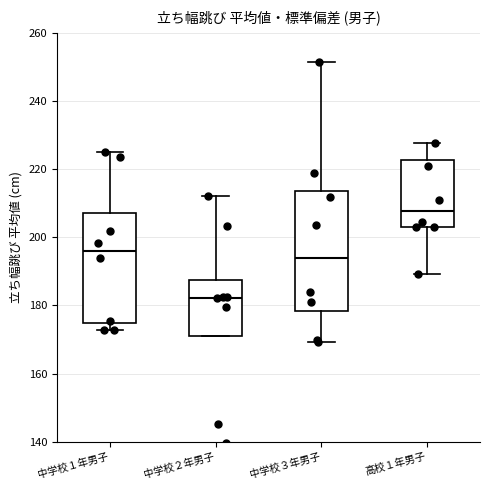

Which box's median line is the highest?

高校１年男子